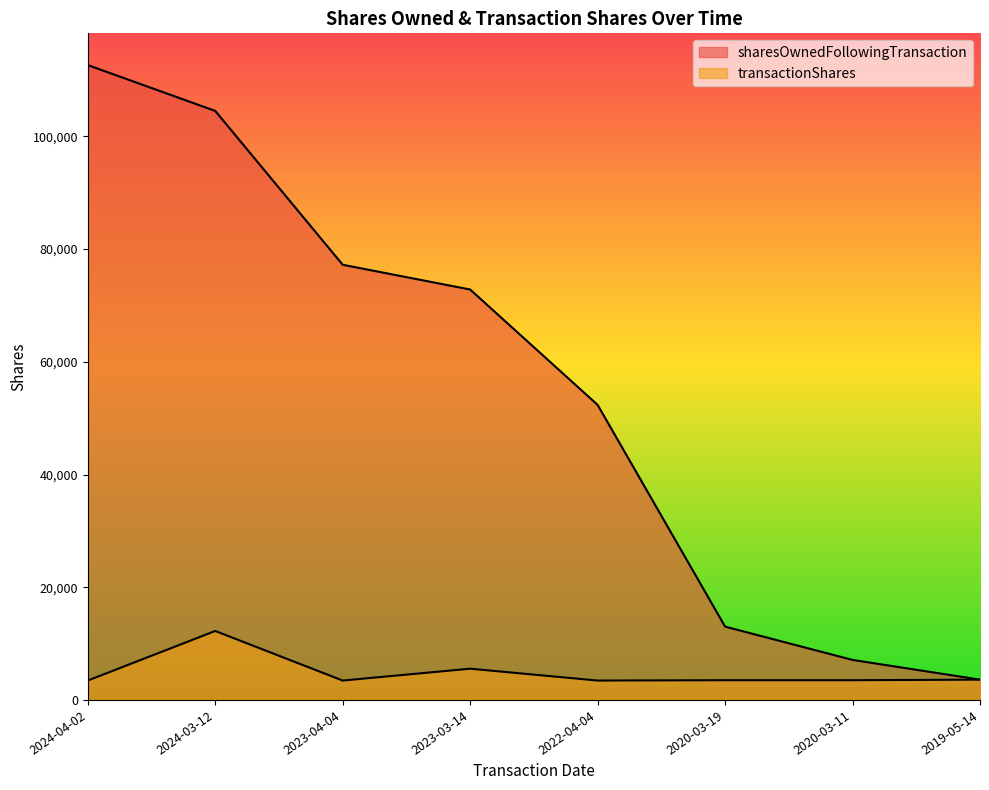

What is the lowest value of the transactionShares series?

3440